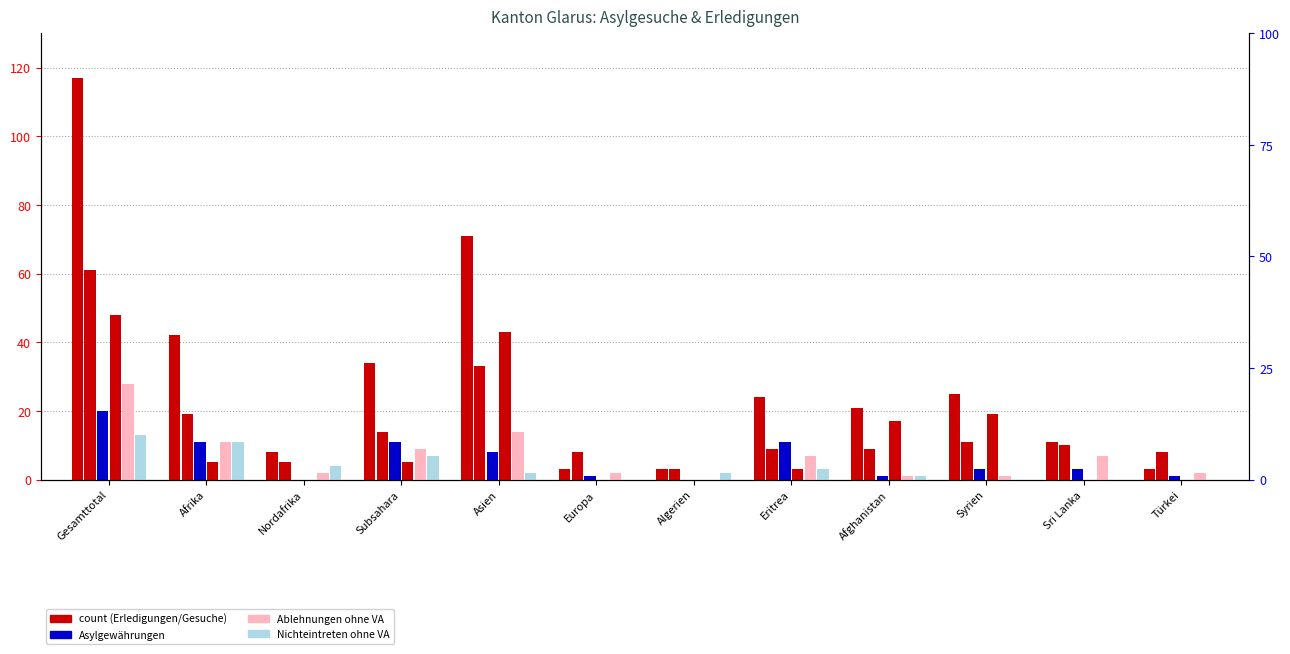

At how many categories does at least one series exceed 65?

2